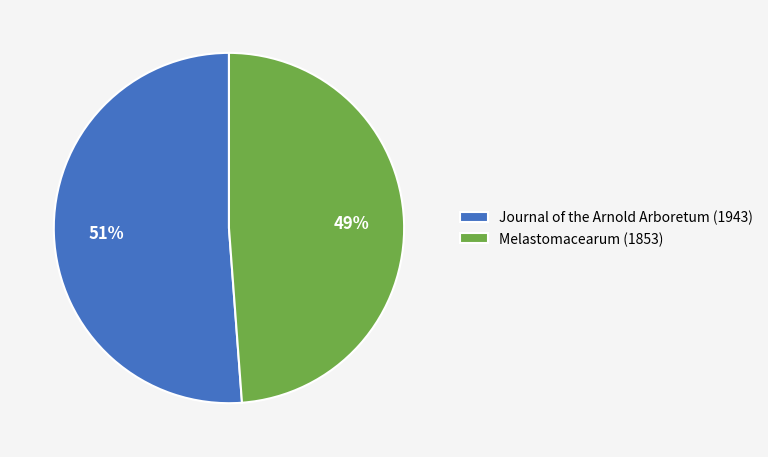

Count the number of slices in the pie.

2